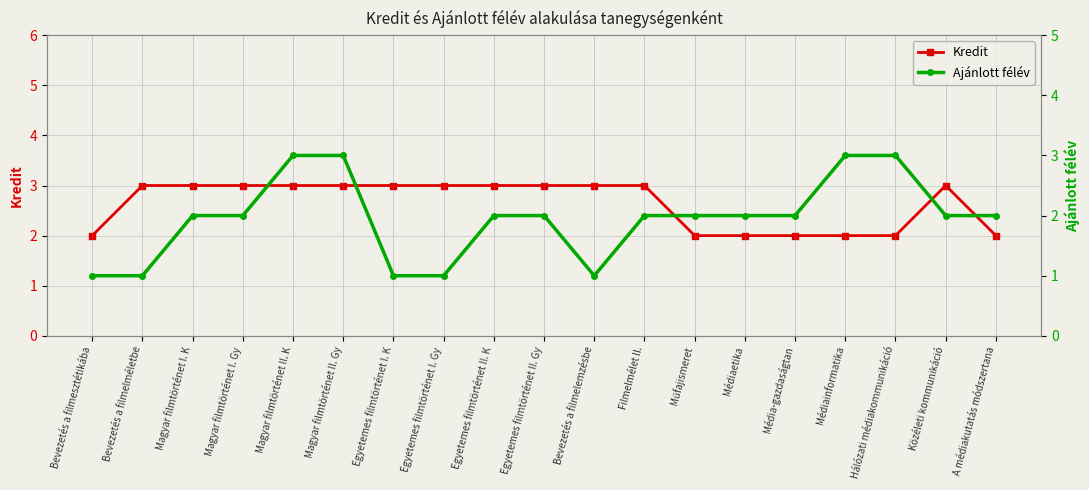

List the series in order of their peak value, lowest first.

Kredit, Ajánlott félév